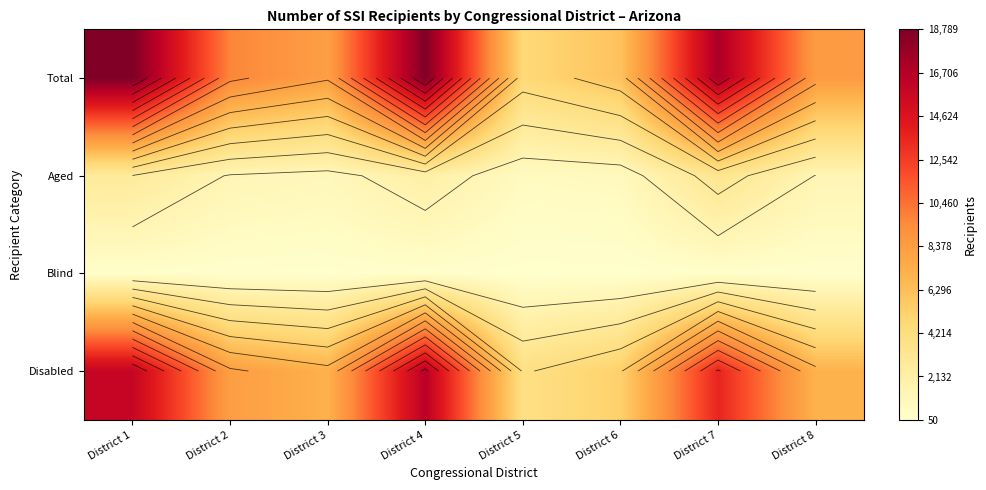

The Disabled series shows 3909 at District 5. True or false?

True